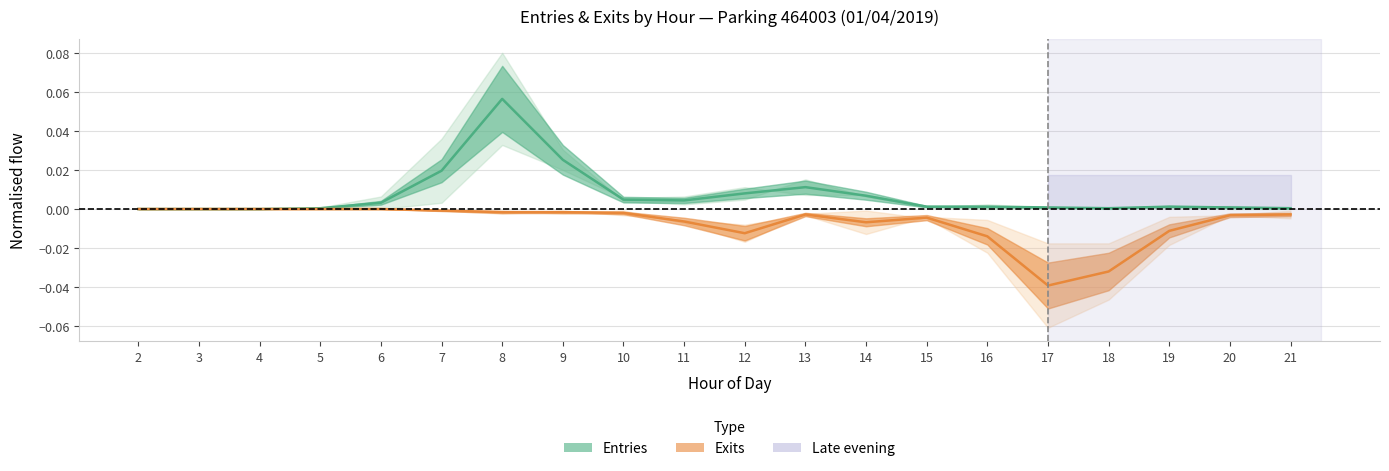

Is it true that ENTREES_NB_ABONNE equals 0.0 at 11?

False